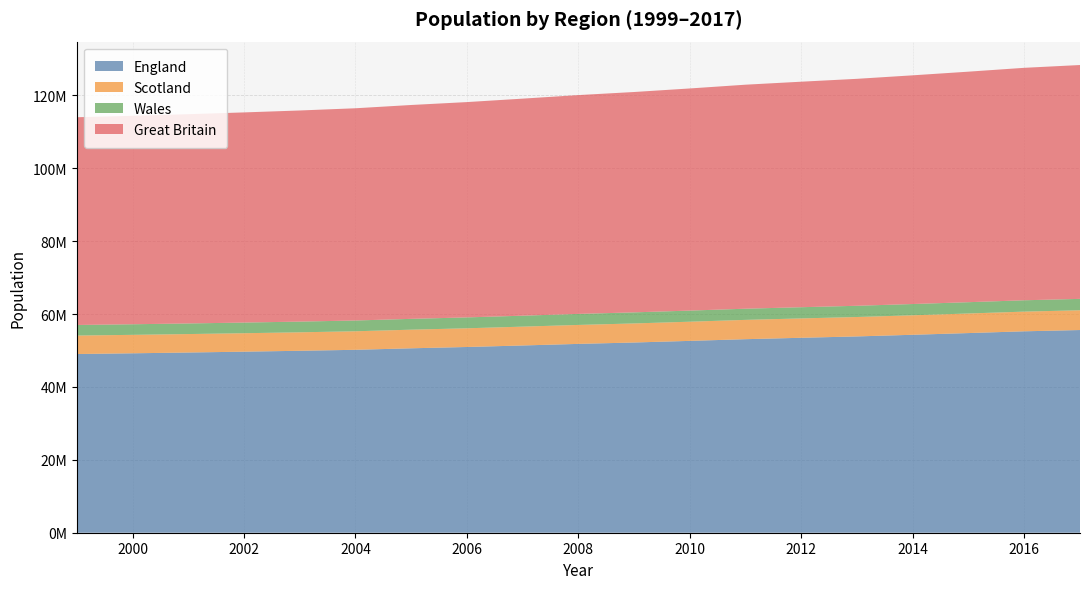

What are all the series names shown in the legend?

England, Scotland, Wales, Great Britain